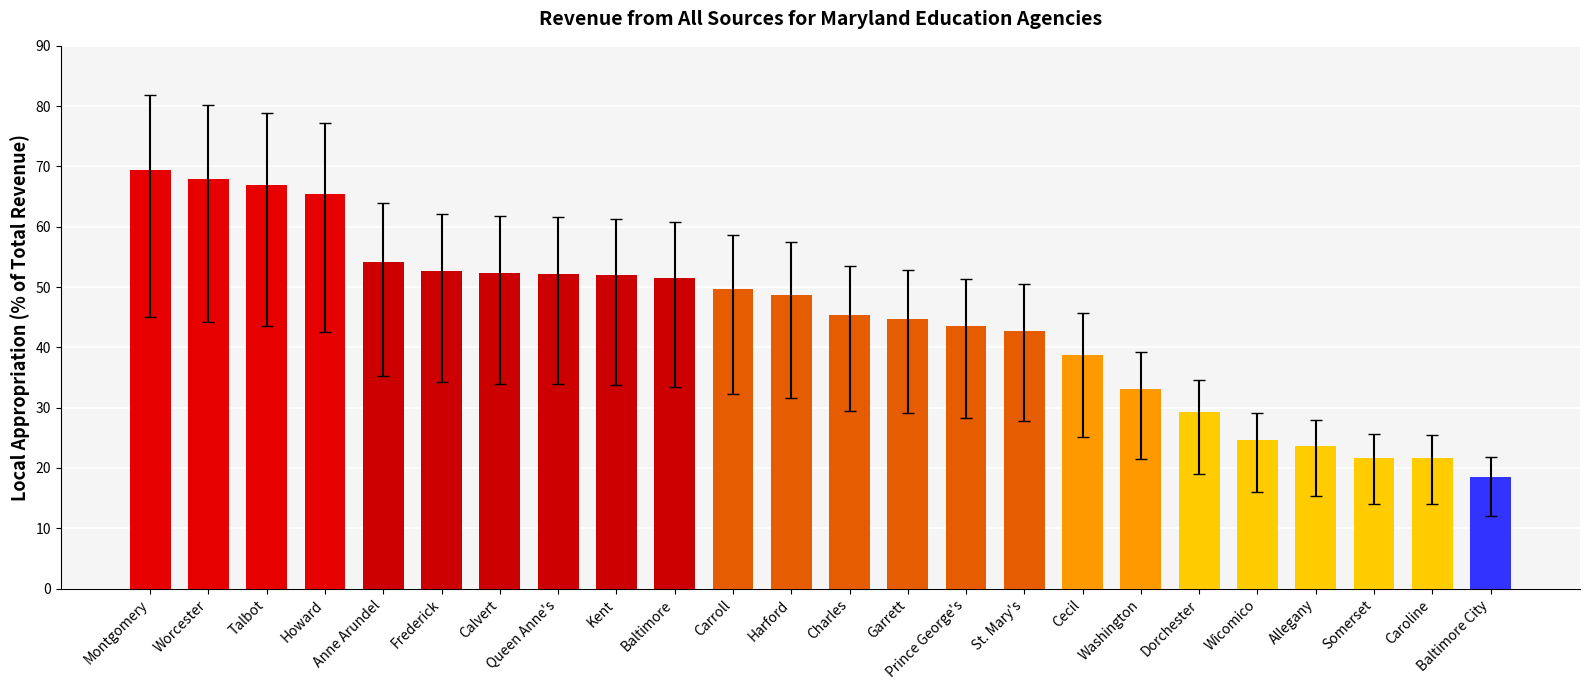

How many series are shown in this chart?

1